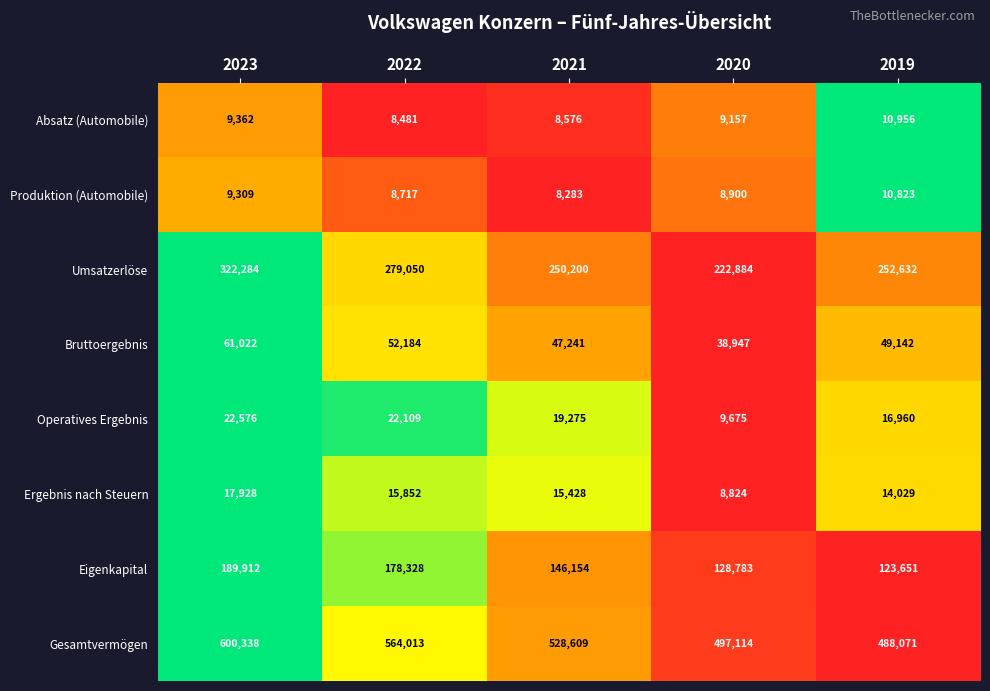

Which series has the largest range (max minus min)?

Gesamtvermögen